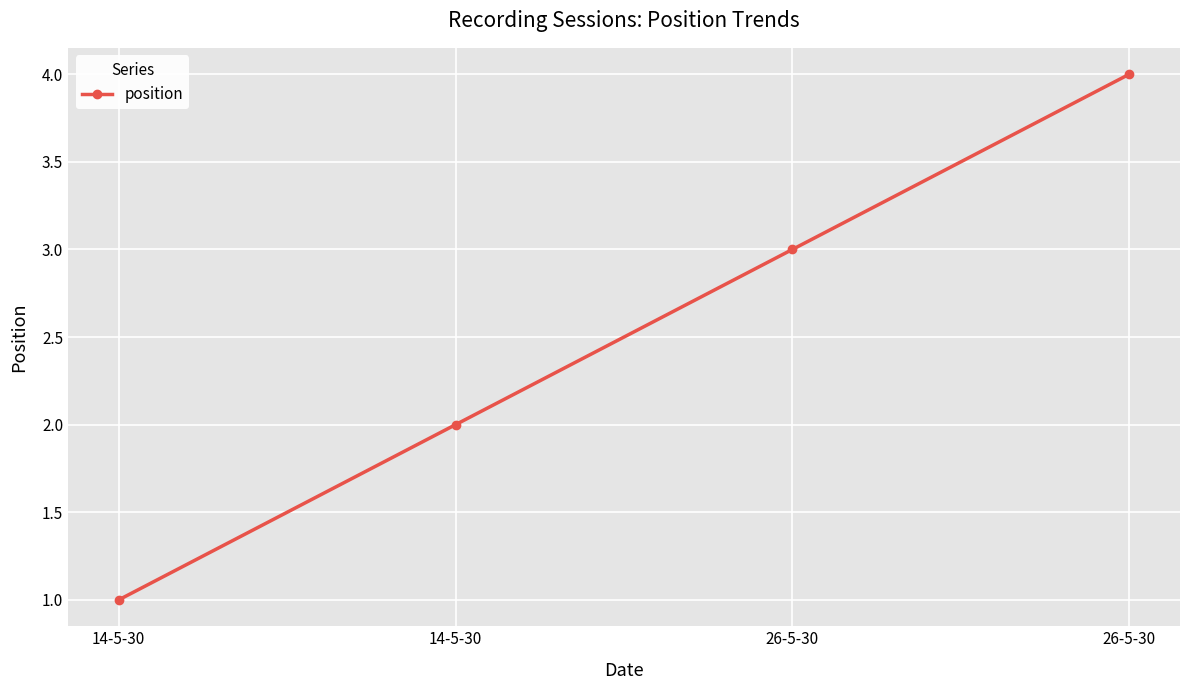

Does the chart display data point markers on the line(s)?

Yes